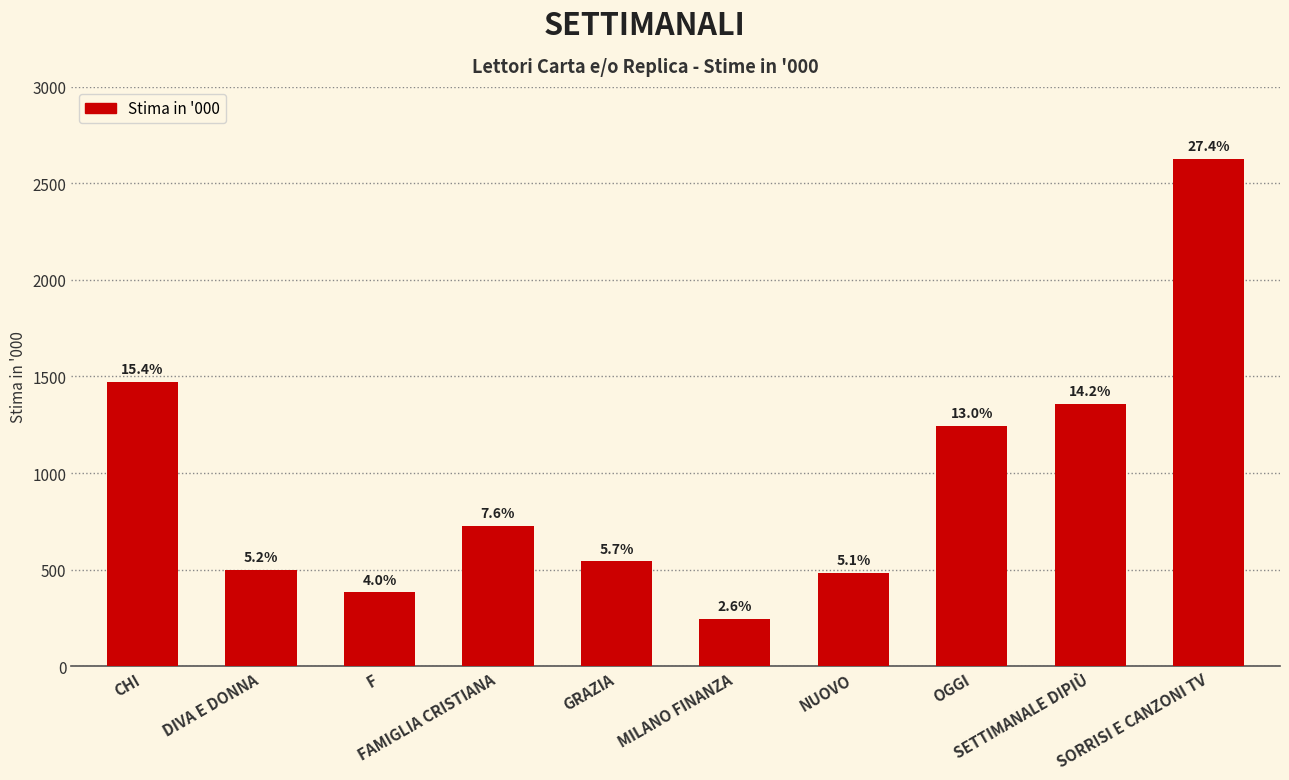

List the labels in order of value, smallest first.

MILANO FINANZA, F, NUOVO, DIVA E DONNA, GRAZIA, FAMIGLIA CRISTIANA, OGGI, SETTIMANALE DIPIÙ, CHI, SORRISI E CANZONI TV